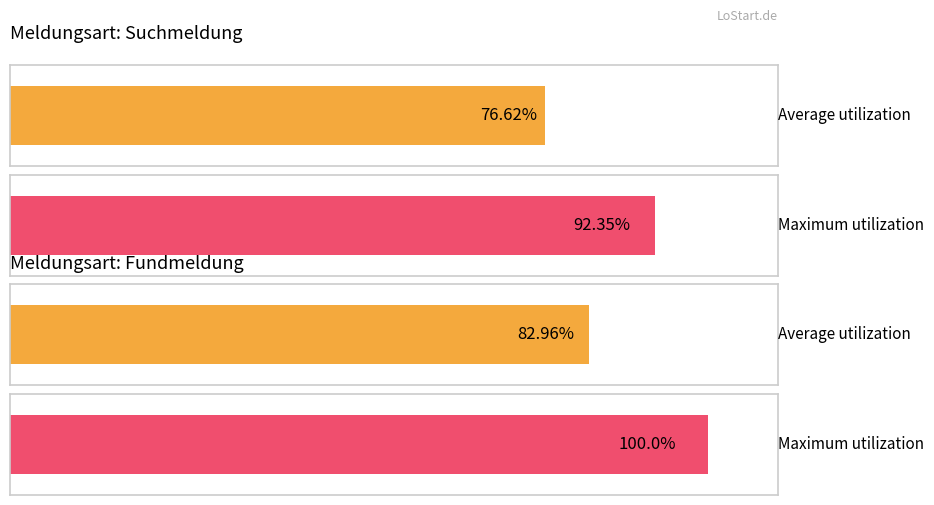

Rank the series by their average value, from lowest to highest.

Suchmeldung, Fundmeldung